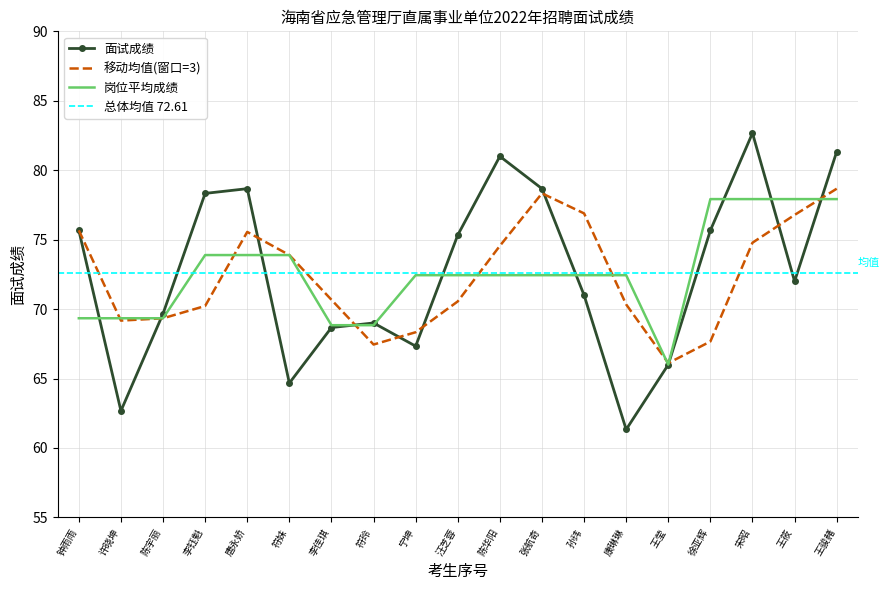

What is the minimum value shown in the chart?

61.3